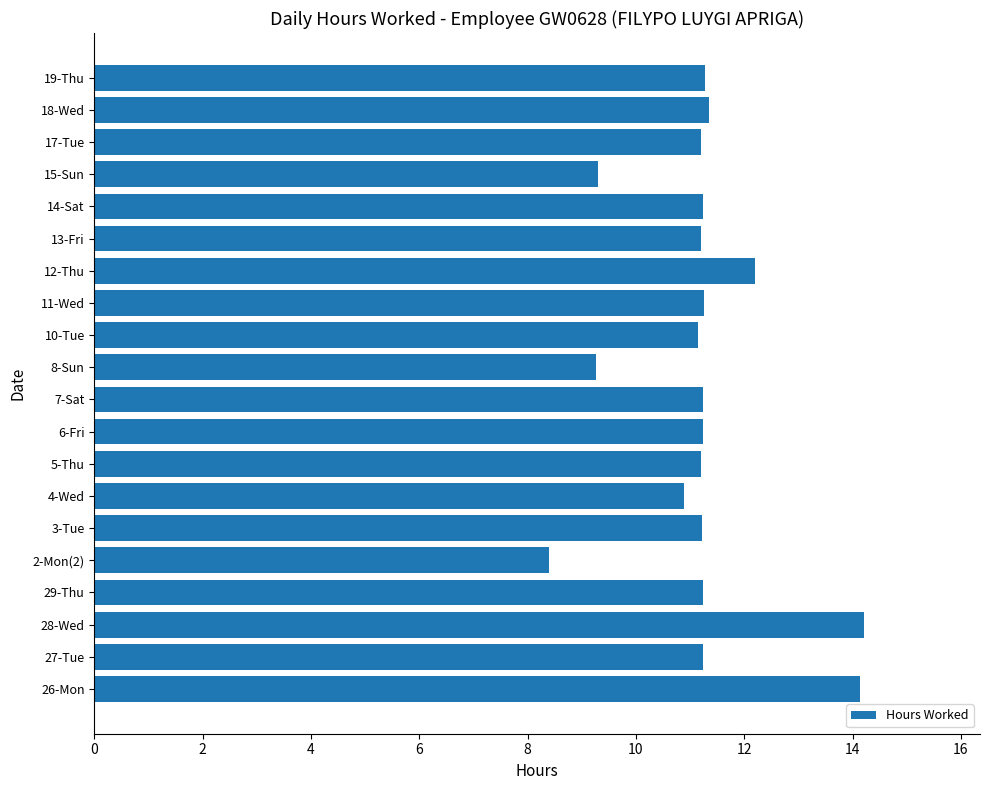

Which has a higher value, 13-Fri or 2-Mon(2)?

13-Fri